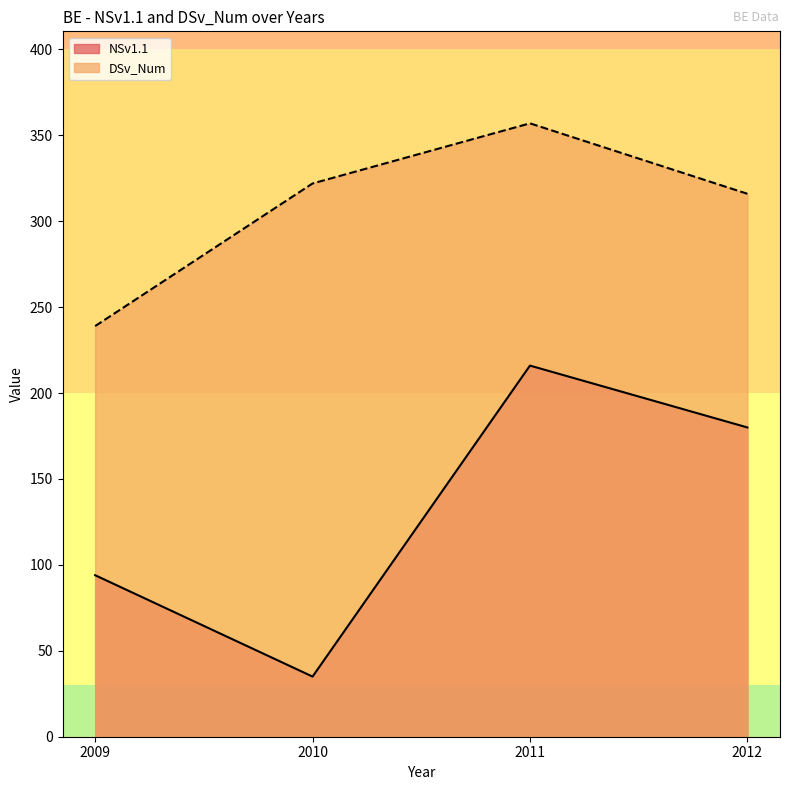

Does the chart have visible grid lines?

No